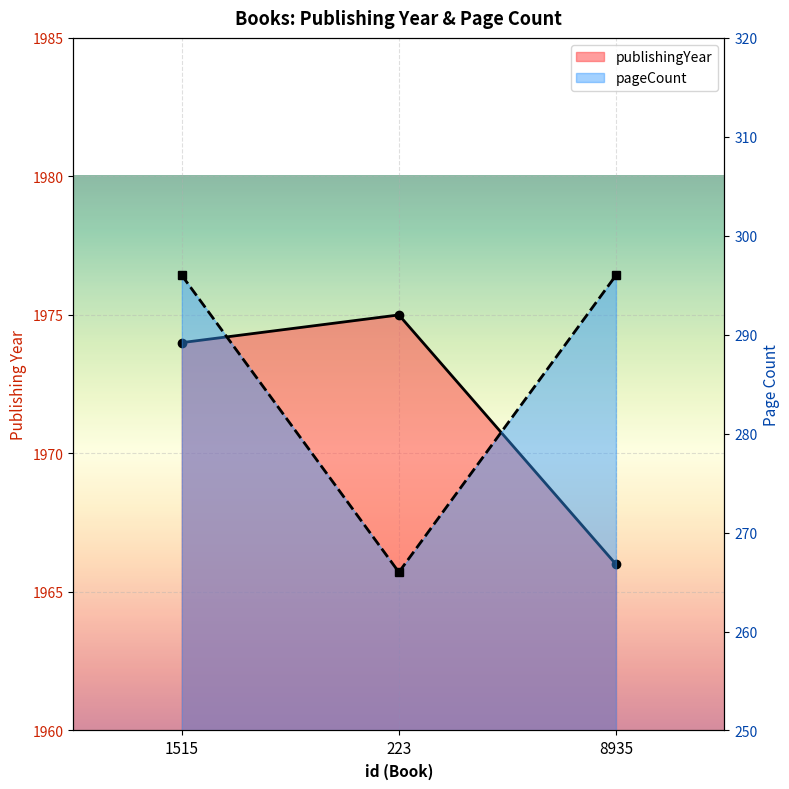

How many series are shown in this chart?

2